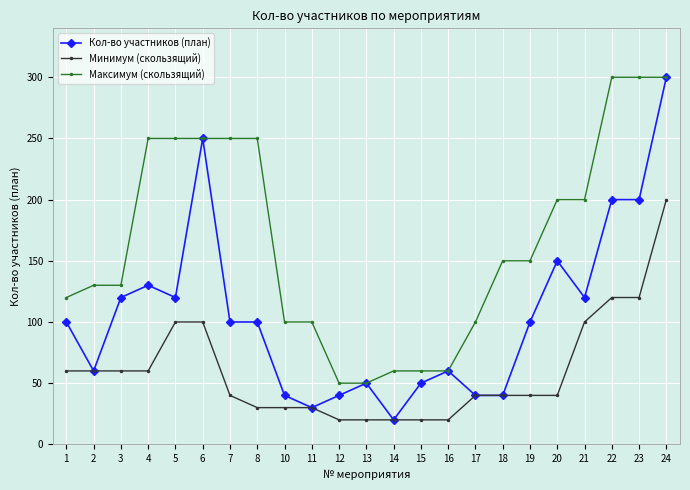

What is the total value across all series at 8?

380